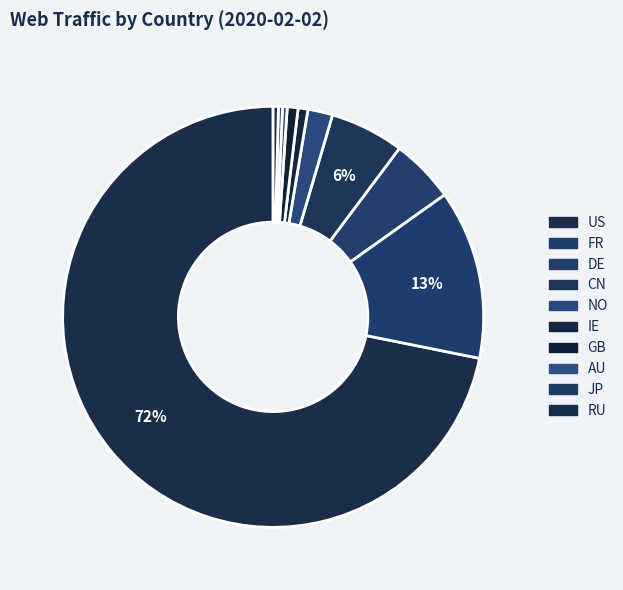

Combined, what portion of the pie is DE and US?

76.8%